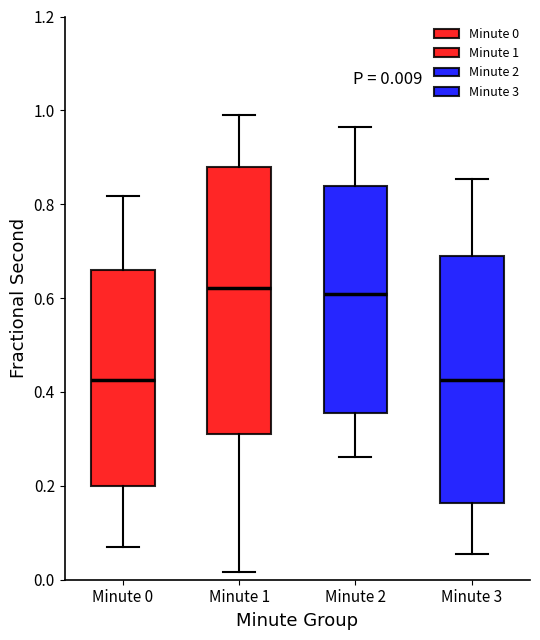

Comparing the boxes themselves (not the whiskers), which one is the tallest?

Minute 1